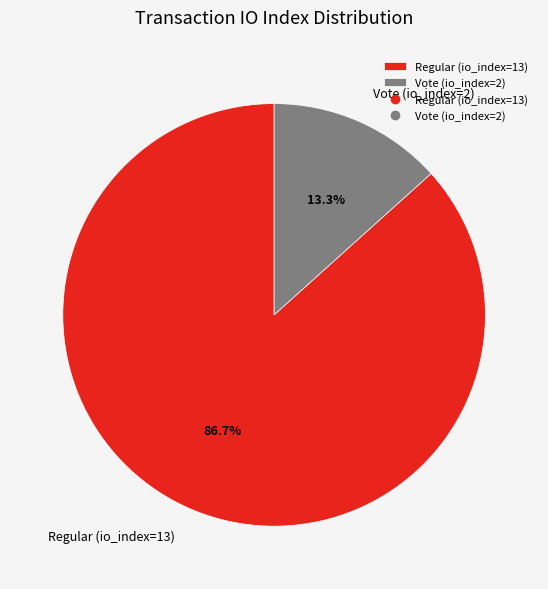

Which slice represents more than half of the pie?

Regular (io_index=13)